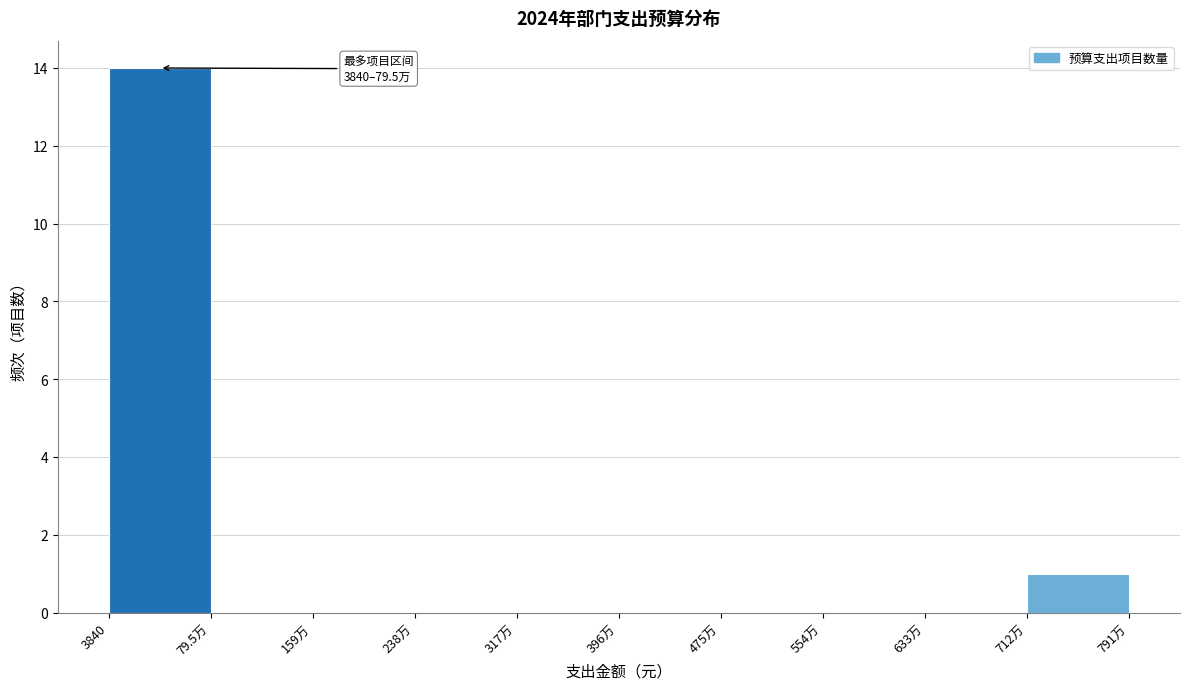

Reading left to right, extract all data points from this chart.

3840=14	79.5万=0	159万=0	238万=0	317万=0	396万=0	475万=0	554万=0	633万=0	791万=1